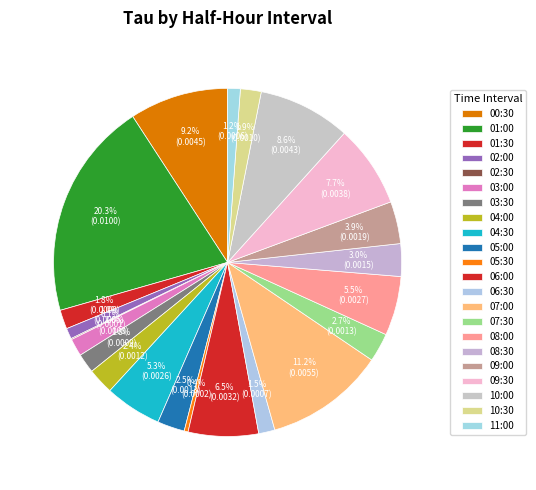

To the nearest percent, what is the combined percentage of 08:00 and 05:30?

6%